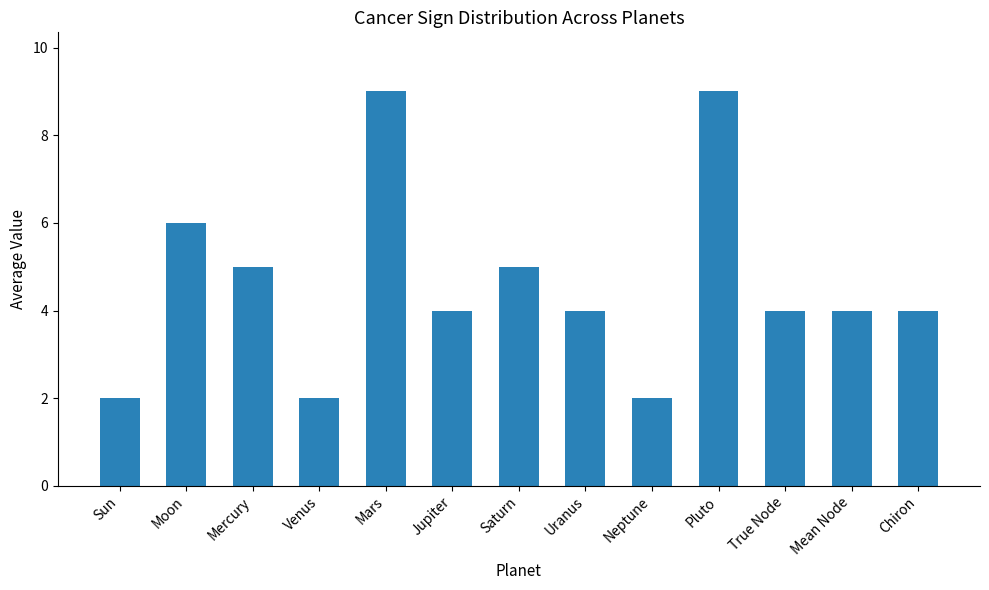

What value does the data have at Mercury?

5